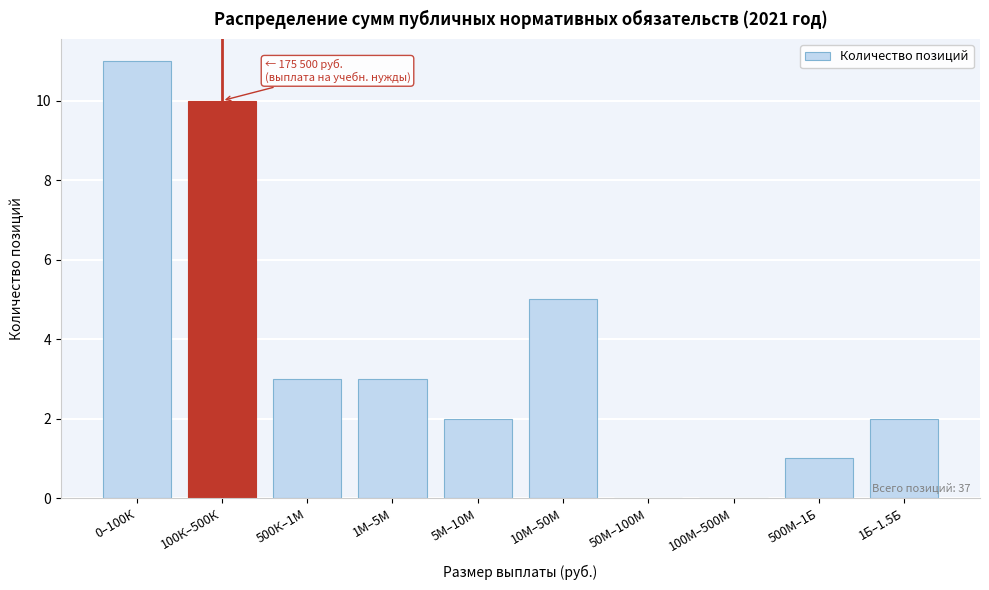

Reading left to right, list all the values displayed in this chart.

0–100К=11	100К–500К=10	500К–1М=3	1М–5М=3	5М–10М=2	10М–50М=5	50М–100М=0	100М–500М=0	500М–1Б=1	1Б–1.5Б=2